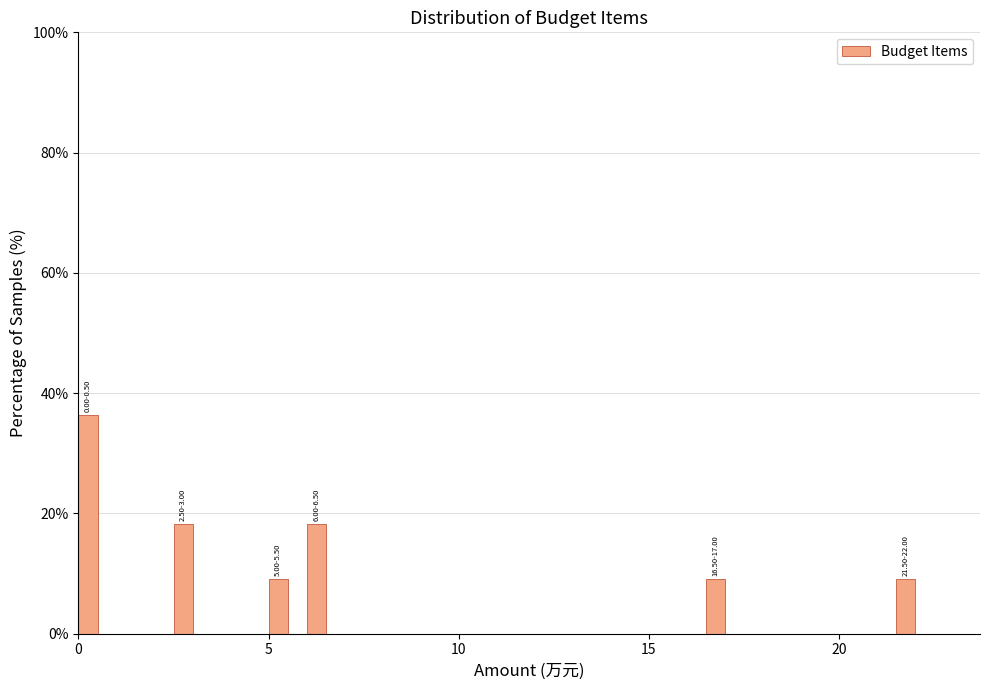

Read against the x-axis, roughly where is the centre of the tallest bar?

0.5